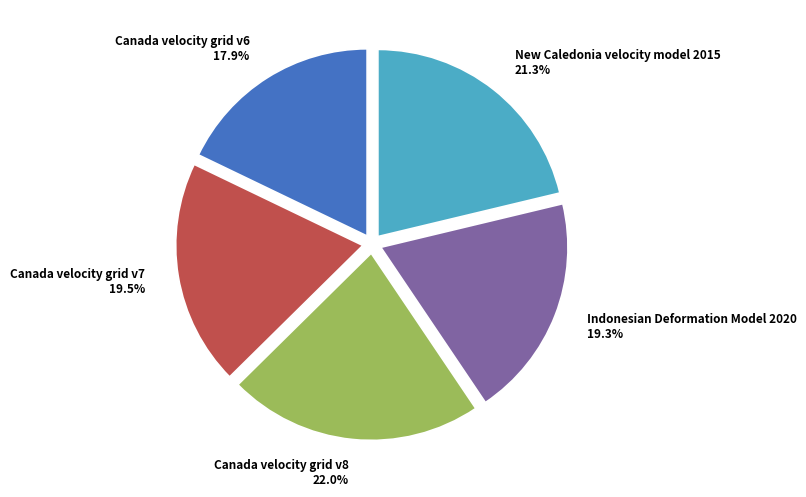

Combined, do Canada velocity grid v8 and Canada velocity grid v7 account for over 50%?

No